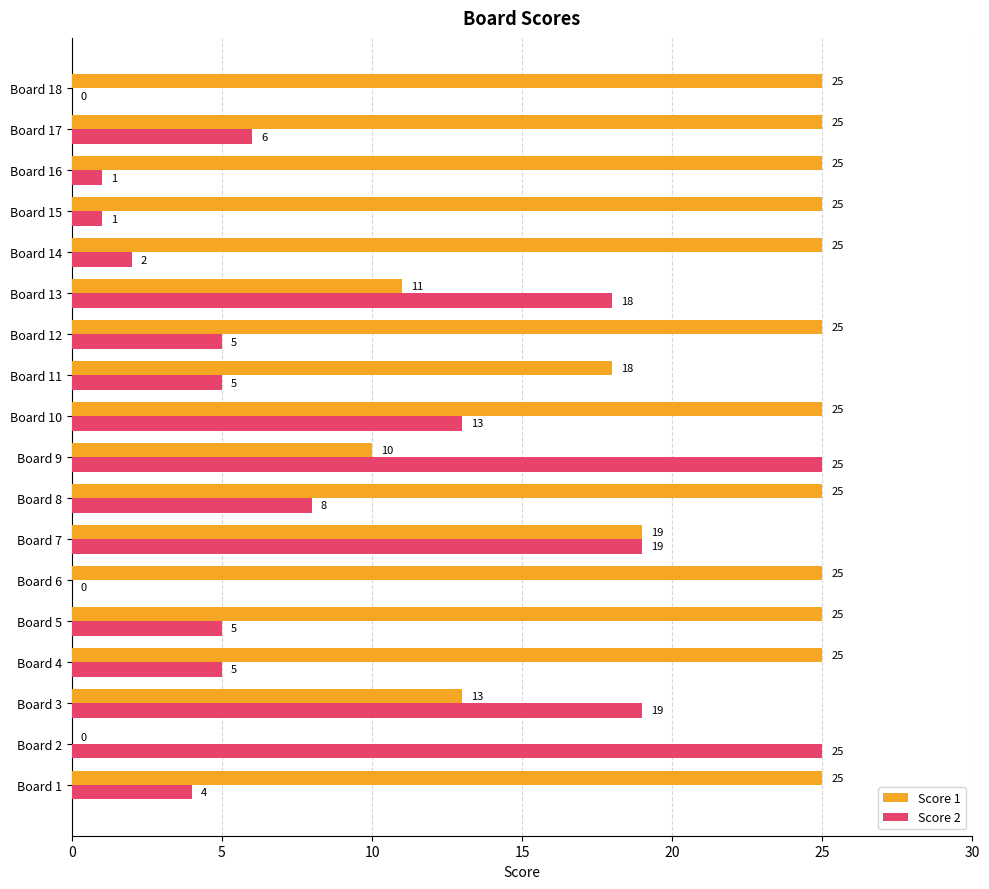

What is the highest value of the Score 2 series?

25